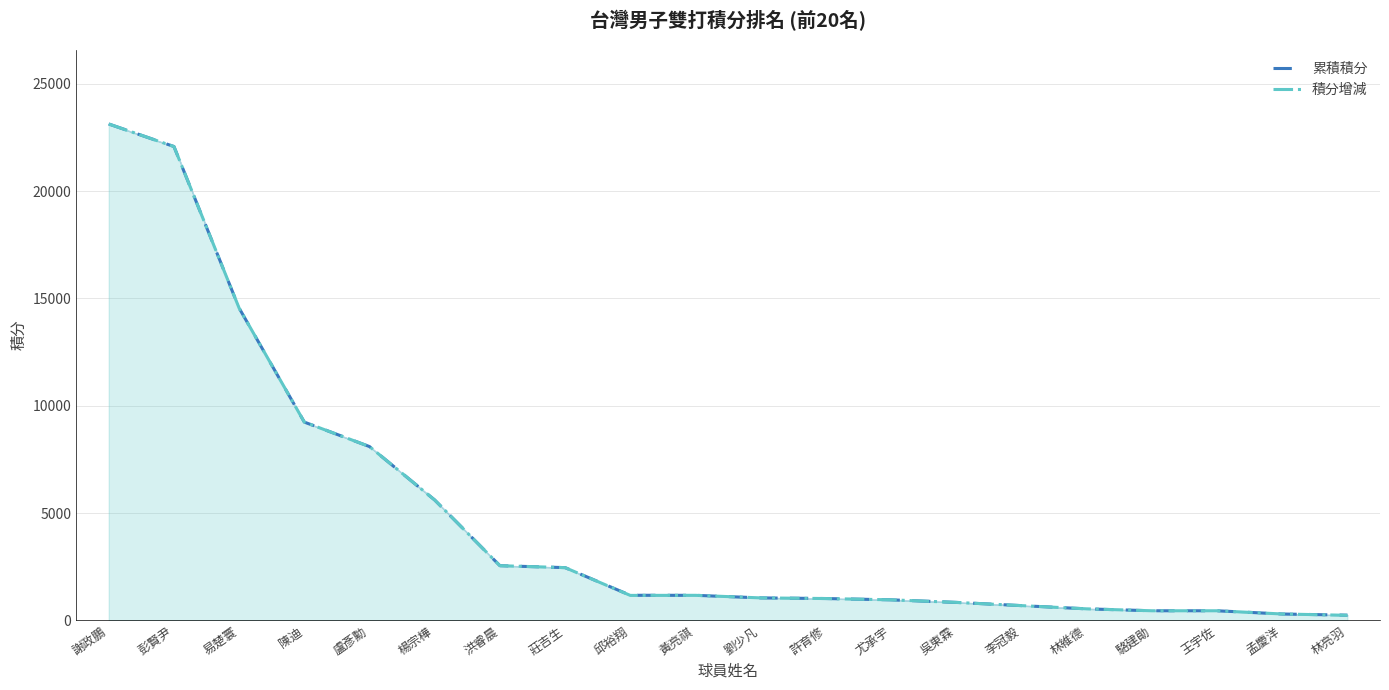

Does the chart have visible grid lines?

Yes